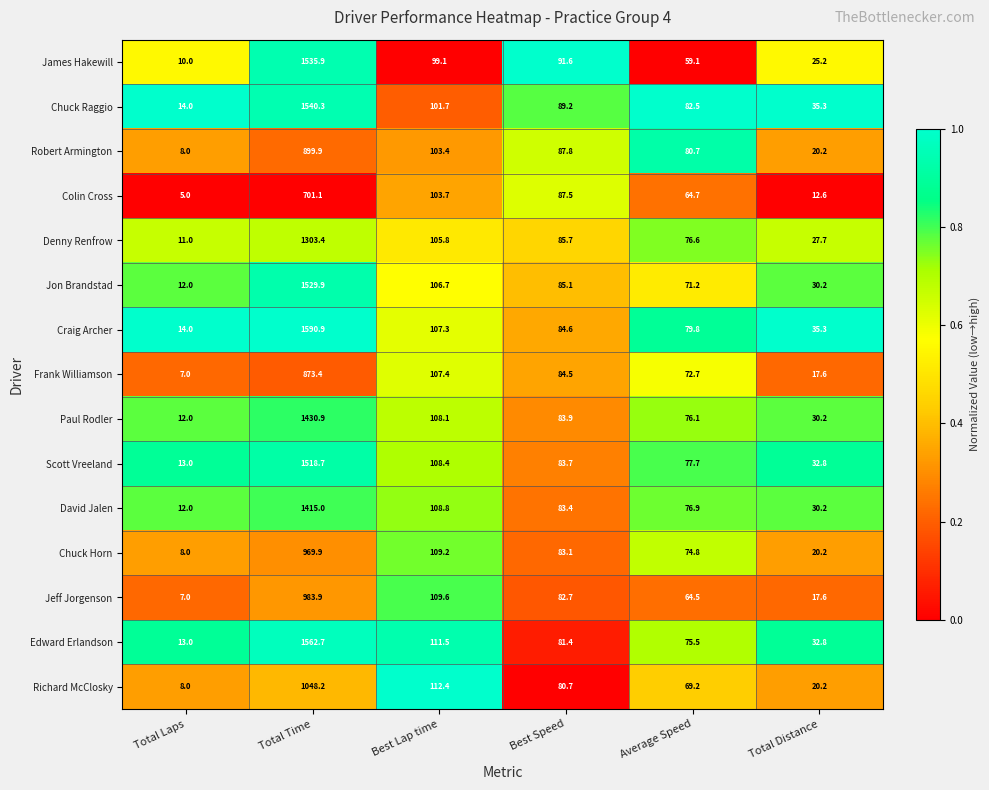

What is the difference between the Jon Brandstad values at Average Speed and Total Distance?

41.0